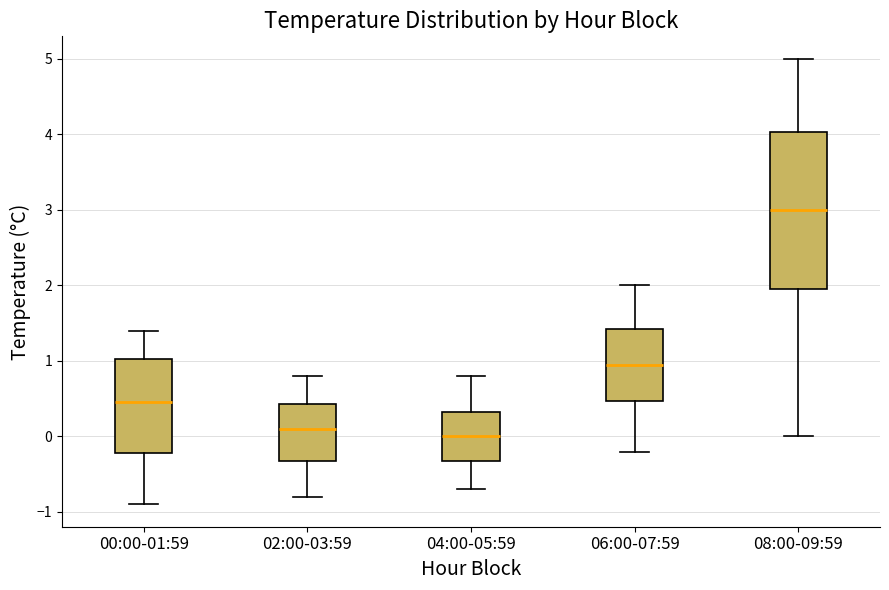

Reading left to right, transcribe this box plot: for each box, give where its median line is, the range the box spans, and where its two whiskers end, as read against the y-axis. The values are not printed on the chart, so give them approximately, as read against the axis.

00:00-01:59: median 0.5, box -0.2 to 1.0, whiskers -0.9 to 1.4
02:00-03:59: median 0.1, box -0.3 to 0.4, whiskers -0.8 to 0.8
04:00-05:59: median 0.0, box -0.3 to 0.3, whiskers -0.7 to 0.8
06:00-07:59: median 1.0, box 0.5 to 1.4, whiskers -0.2 to 2.0
08:00-09:59: median 3.0, box 2.0 to 4.0, whiskers 0.0 to 5.0